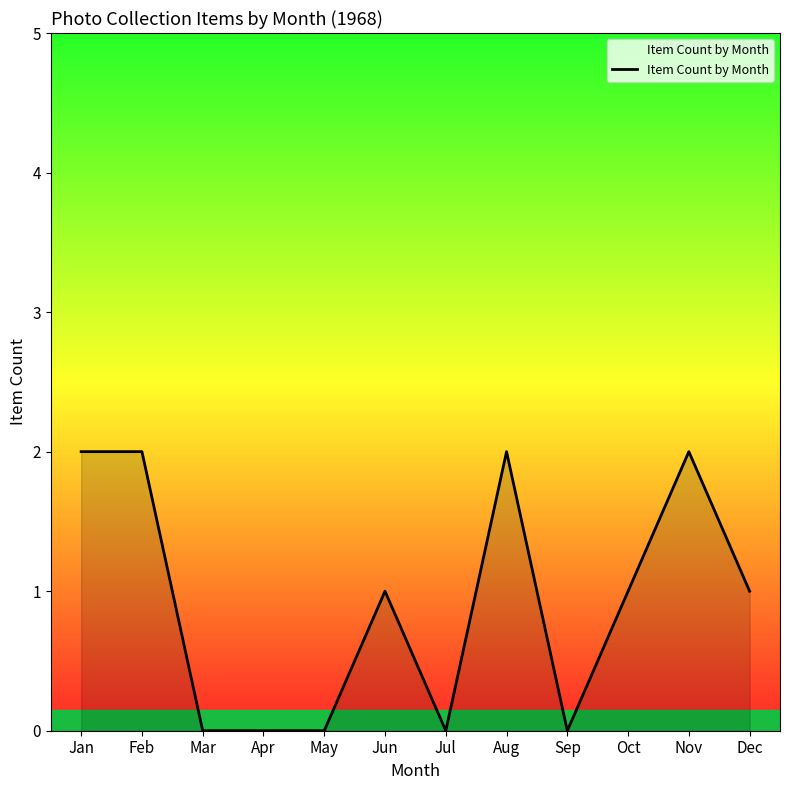

Between Mar and Nov, which is larger?

Nov